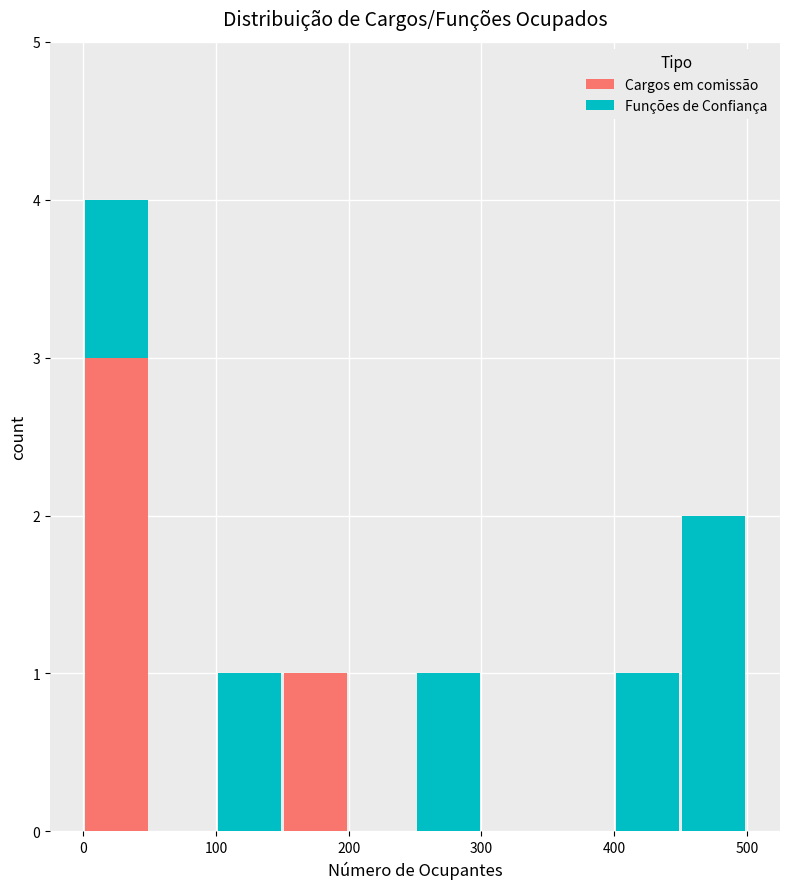

What is the total height of the stacked bar covering 450 to 500 on the x-axis? The values are not printed on the chart, so give them approximately, as read against the axis.

2